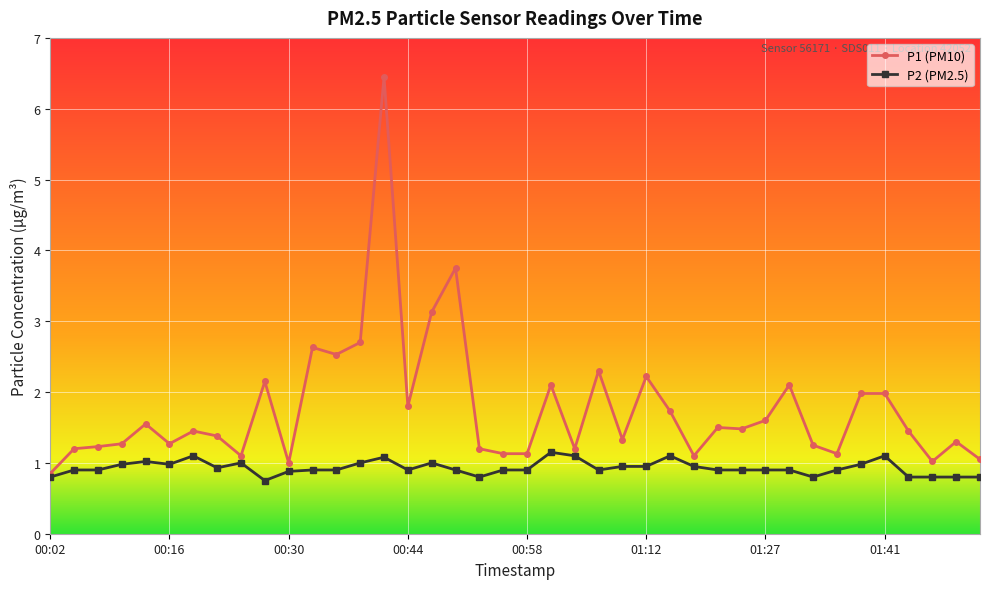

Rank the series by their average value, from lowest to highest.

P2 (PM2.5), P1 (PM10)